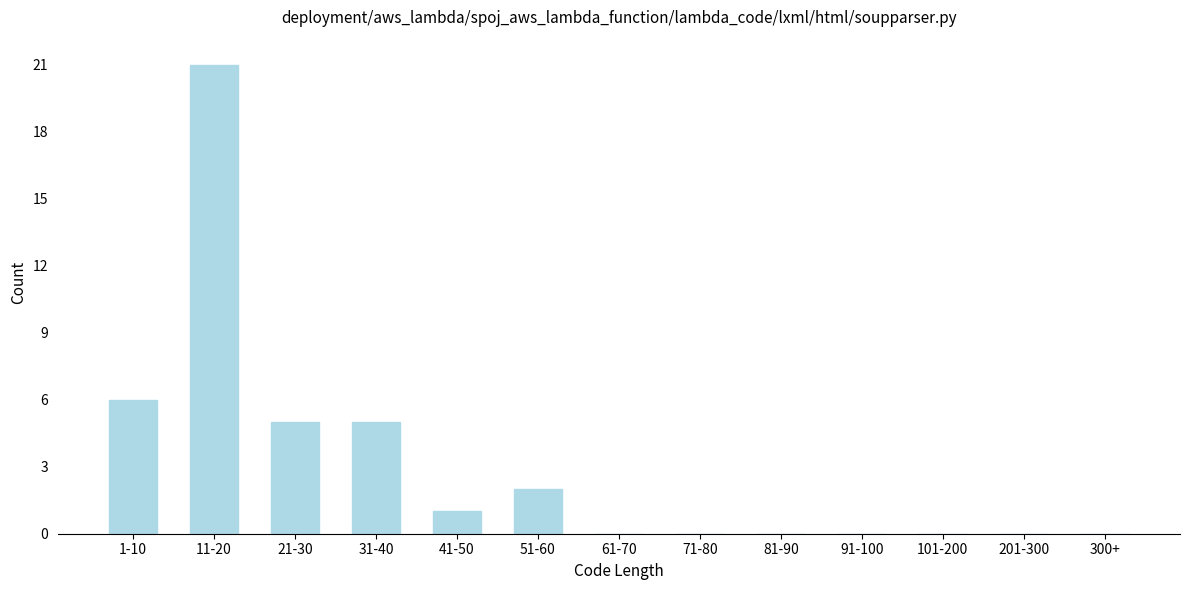

Reading right to left, list all the values displayed in this chart.

300+=0	201-300=0	101-200=0	91-100=0	81-90=0	71-80=0	61-70=0	51-60=2	41-50=1	31-40=5	21-30=5	11-20=21	1-10=6